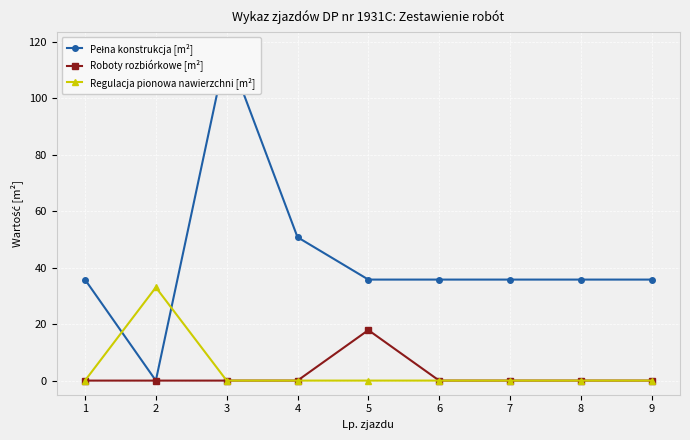

At which label does Regulacja pionowa nawierzchni [m²] reach its minimum?

1